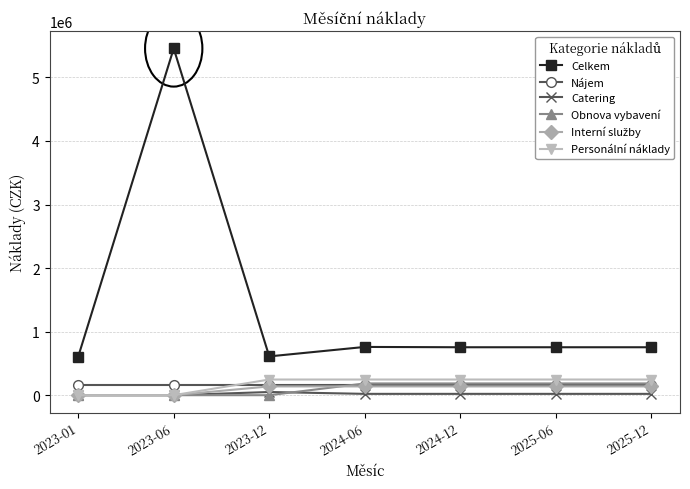

Which series has the largest range (max minus min)?

Celkem